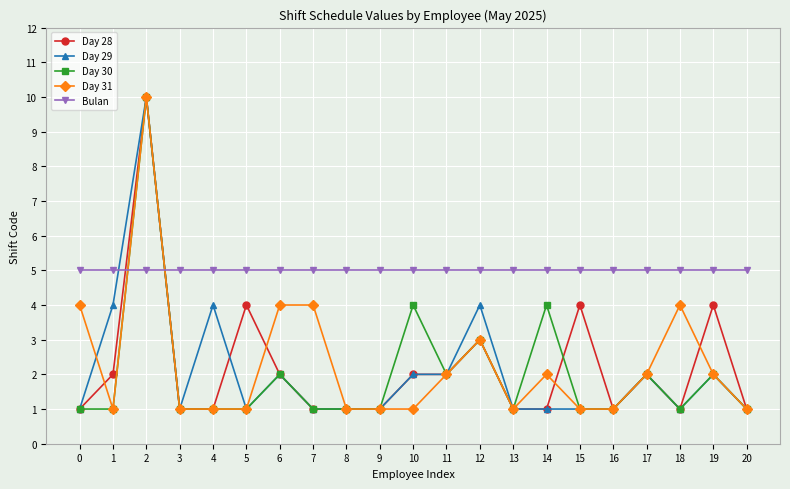

Reading right to left, extract all data points from this chart.

Day 28: 20=1	19=4	18=1	17=2	16=1	15=4	14=1	13=1	12=3	11=2	10=2	9=1	8=1	7=1	6=2	5=4	4=1	3=1	2=10	1=2	0=1
Day 29: 20=1	19=2	18=1	17=2	16=1	15=1	14=1	13=1	12=4	11=2	10=2	9=1	8=1	7=1	6=2	5=1	4=4	3=1	2=10	1=4	0=1
Day 30: 20=1	19=2	18=1	17=2	16=1	15=1	14=4	13=1	12=3	11=2	10=4	9=1	8=1	7=1	6=2	5=1	4=1	3=1	2=10	1=1	0=1
Day 31: 20=1	19=2	18=4	17=2	16=1	15=1	14=2	13=1	12=3	11=2	10=1	9=1	8=1	7=4	6=4	5=1	4=1	3=1	2=10	1=1	0=4
Bulan: 20=5	19=5	18=5	17=5	16=5	15=5	14=5	13=5	12=5	11=5	10=5	9=5	8=5	7=5	6=5	5=5	4=5	3=5	2=5	1=5	0=5